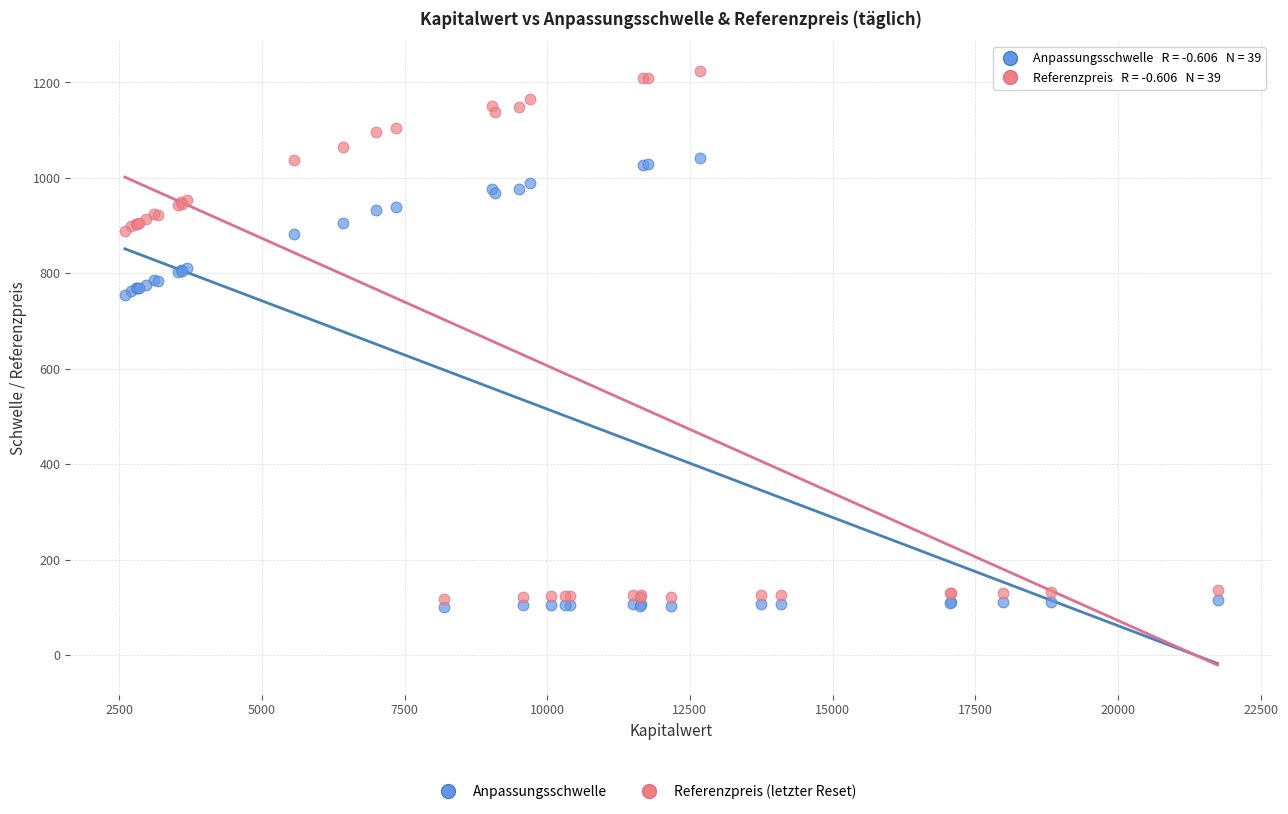

Which series has the largest Y range (max minus min)?

Referenzpreis (letzter Reset)